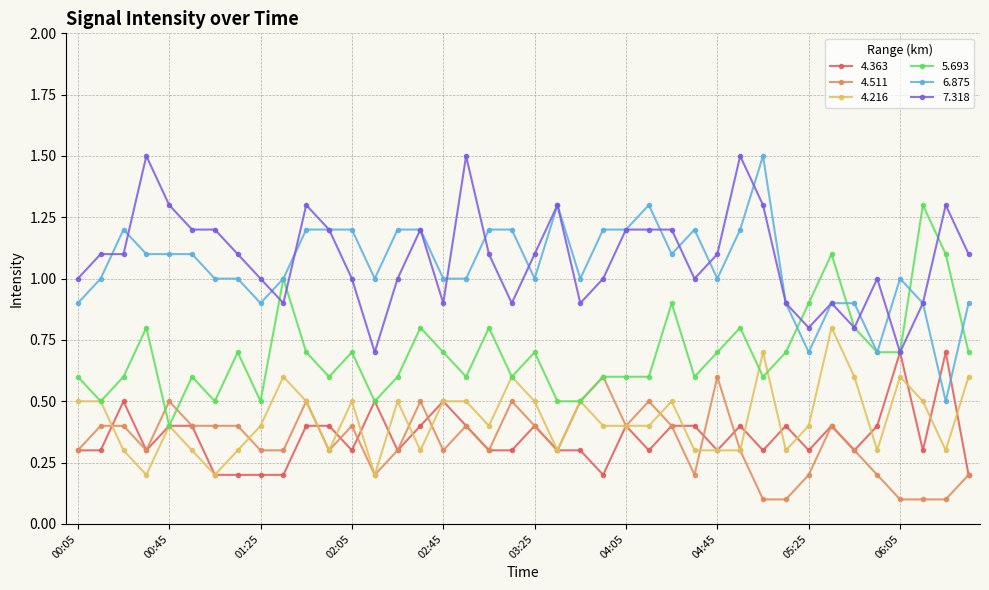

True or false: 4.363 and 6.875 cross at least once.

True